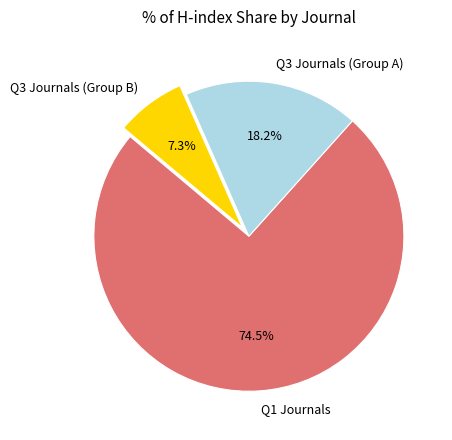

Rank the categories by value from lowest to highest.

Q3 Journals (Group B), Q3 Journals (Group A), Q1 Journals